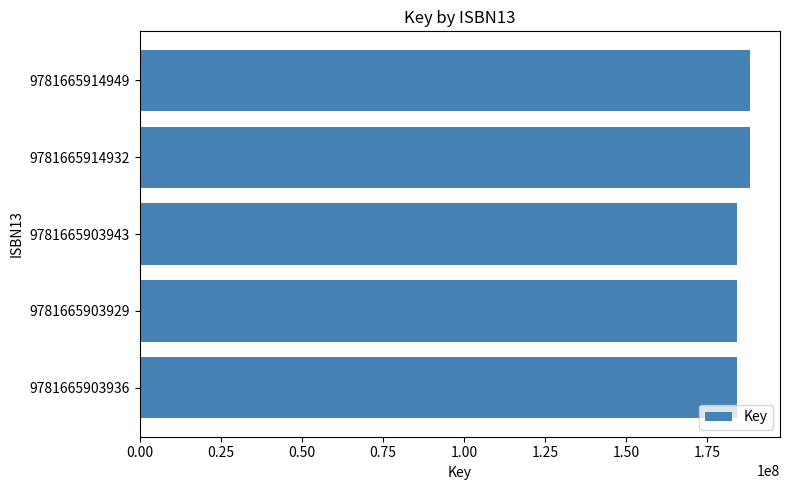

How many values are between 184276408 and 188040377?

5